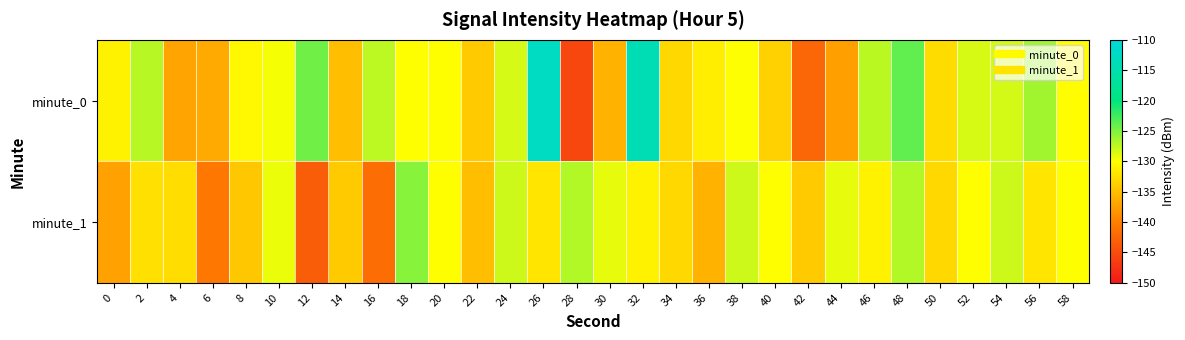

List the series in order of their peak value, lowest first.

minute_1, minute_0